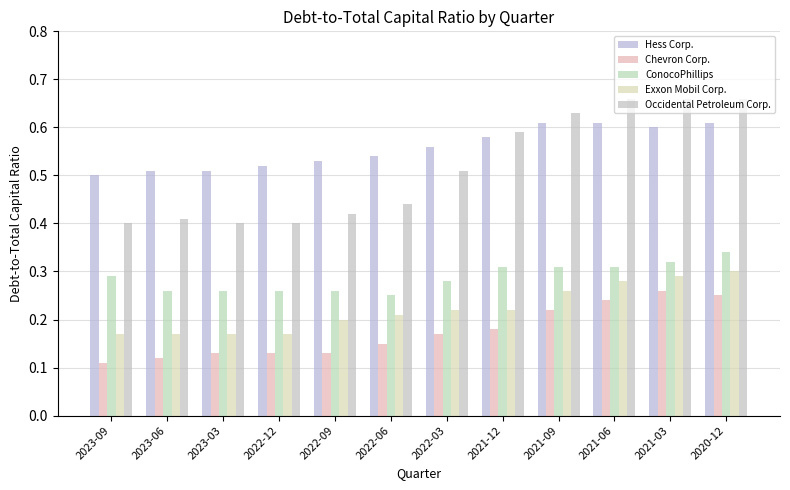

What is the label of the 10th bar from the right?

2023-03